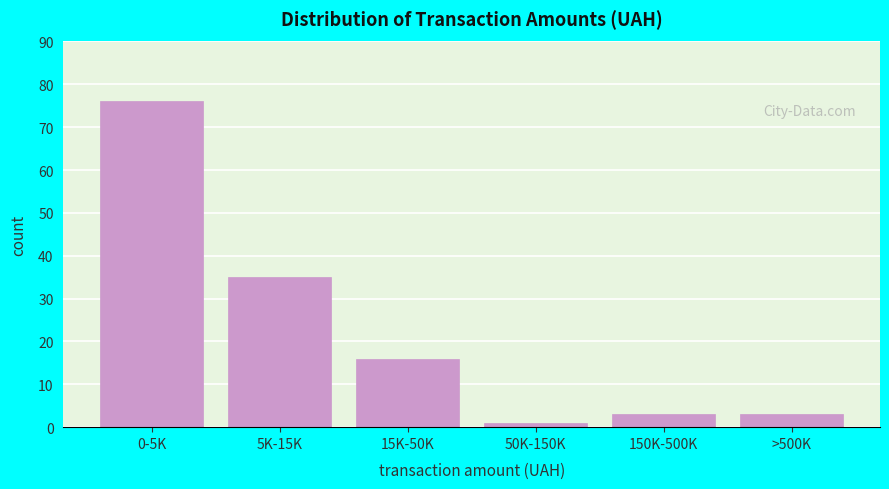

Reading left to right, extract all data points from this chart.

76	35	16	1	3	3